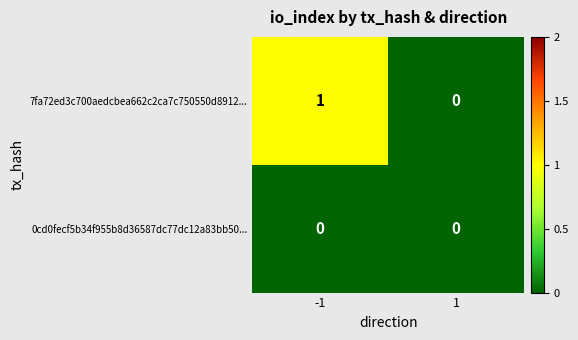

Reading left to right, list all the values displayed in this chart.

7fa72ed3c700aedcbea662c2ca7c750550d8912...: 1	0
0cd0fecf5b34f955b8d36587dc77dc12a83bb50...: 0	0